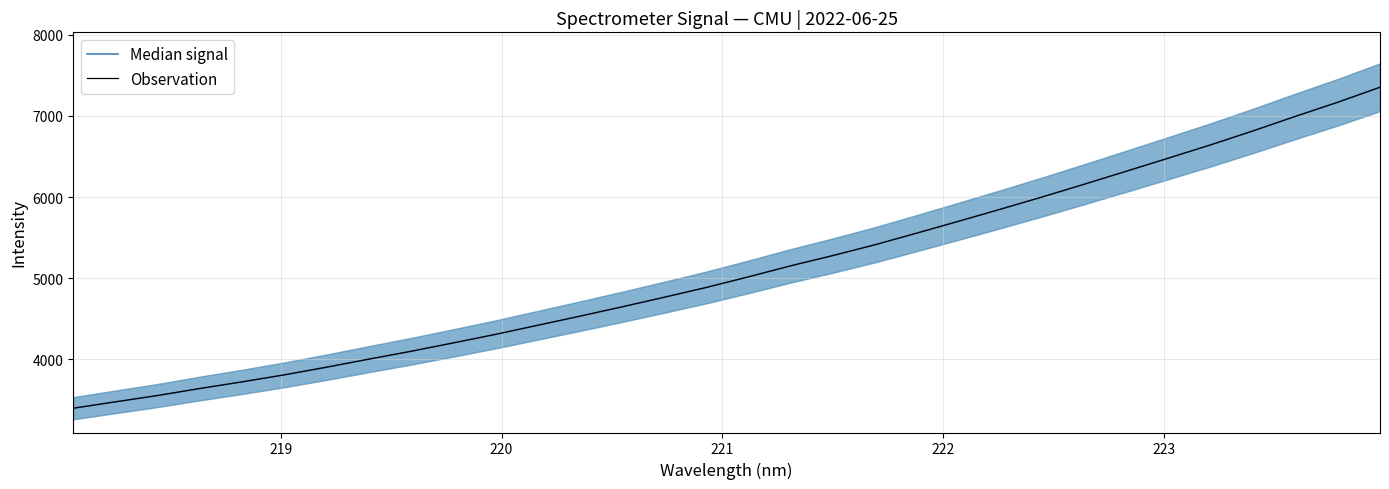

What is the minimum value shown in the chart?

3398.7